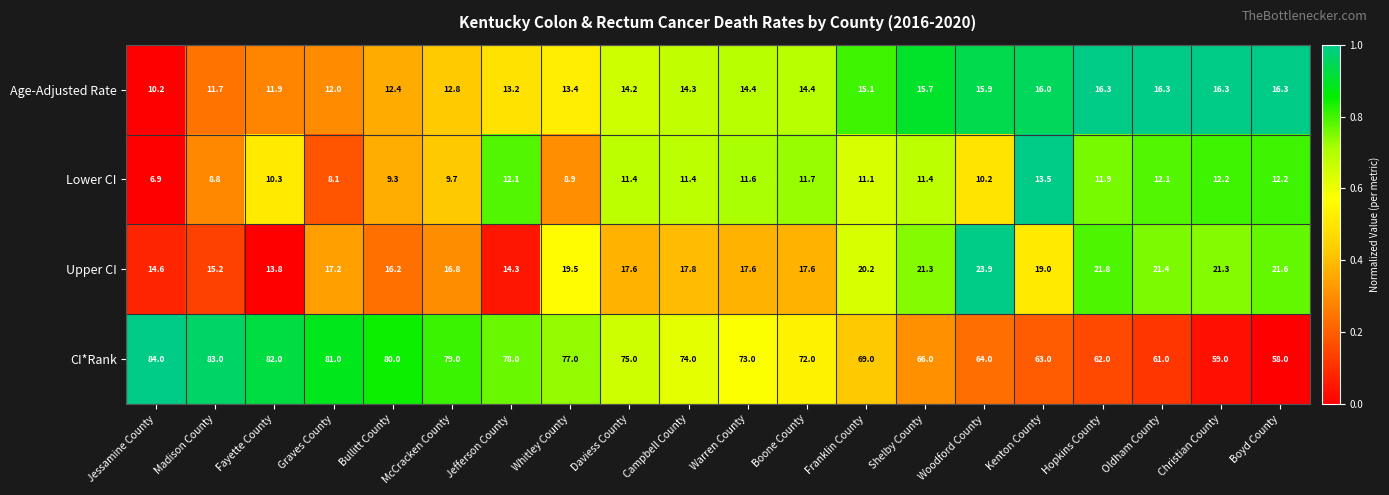

Between Campbell County and Shelby County, which series saw the biggest shift?

CI*Rank